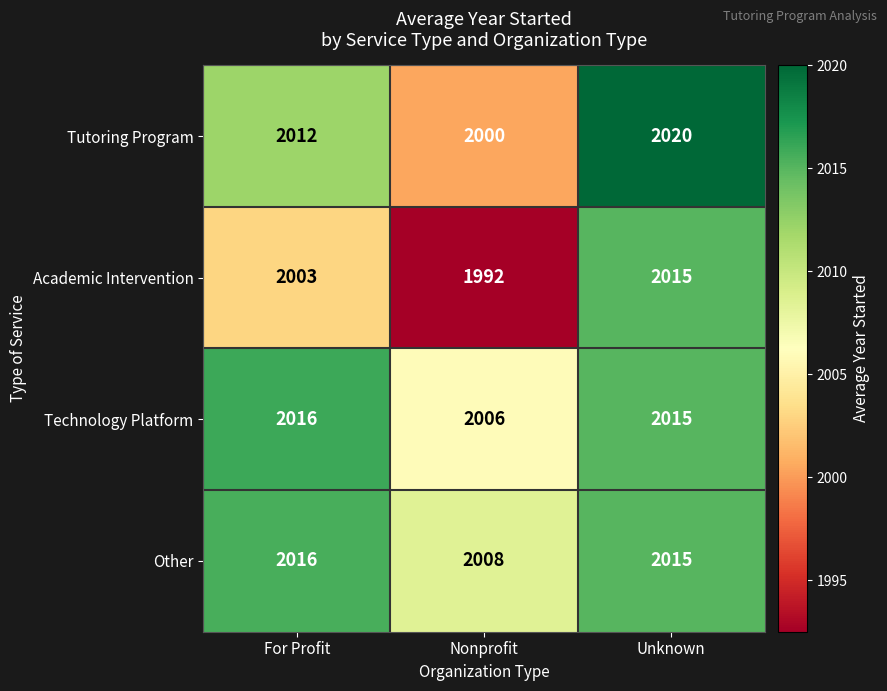

The value of Other at For Profit is 2016. True or false?

True